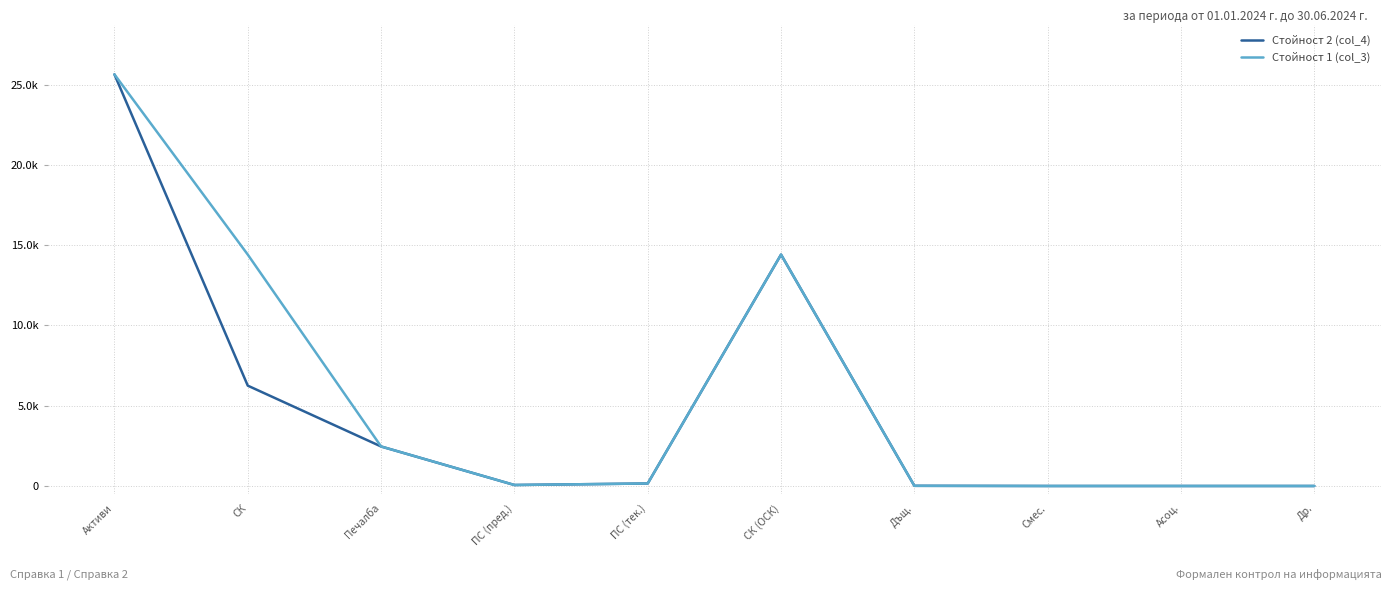

What is the sum of all Стойност 1 (col_3) values?

57157